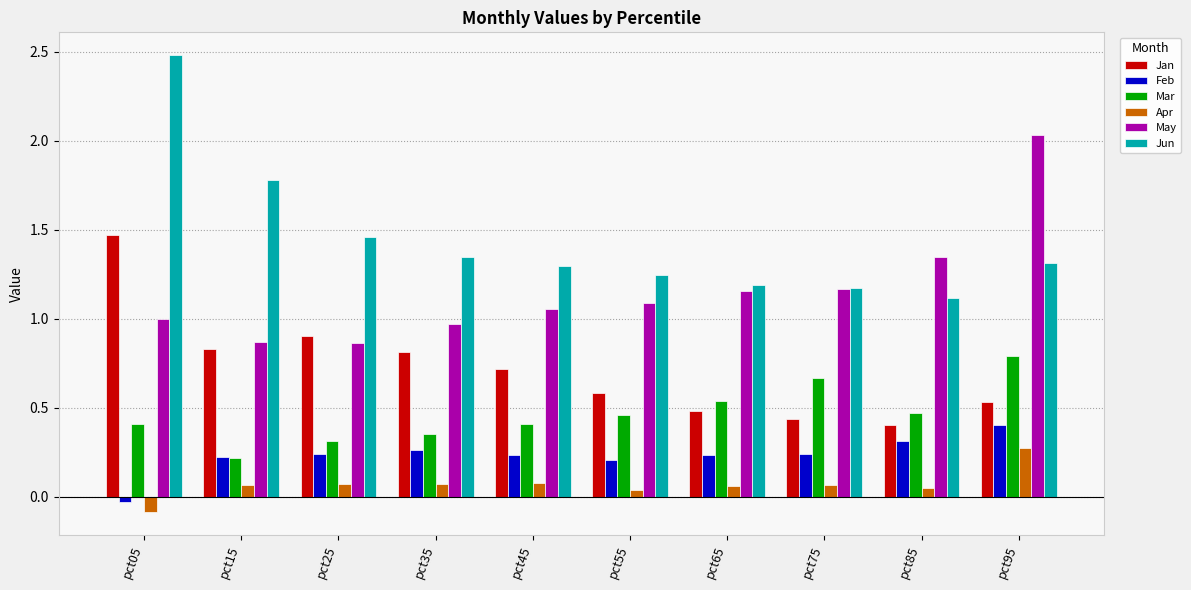

At pct95, list the series in order from smallest to largest.

Apr, Feb, Jan, Mar, Jun, May